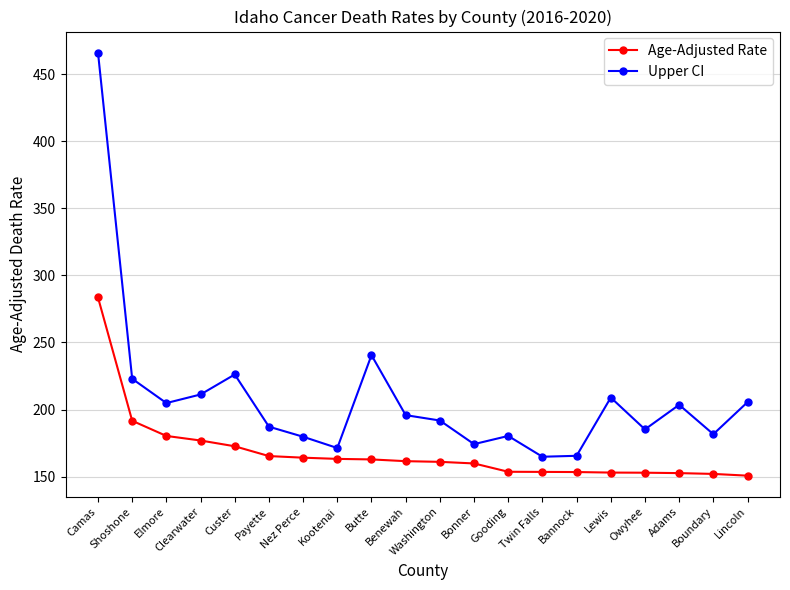

How many lines are shown in the chart?

2